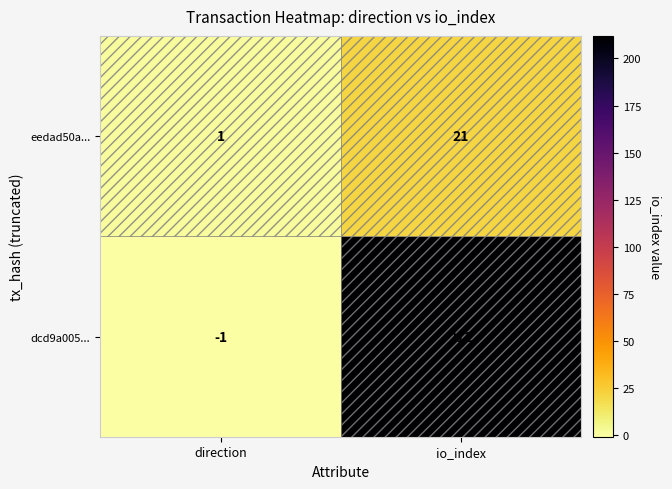

Which category has the highest value in the eedad50a... series?

io_index